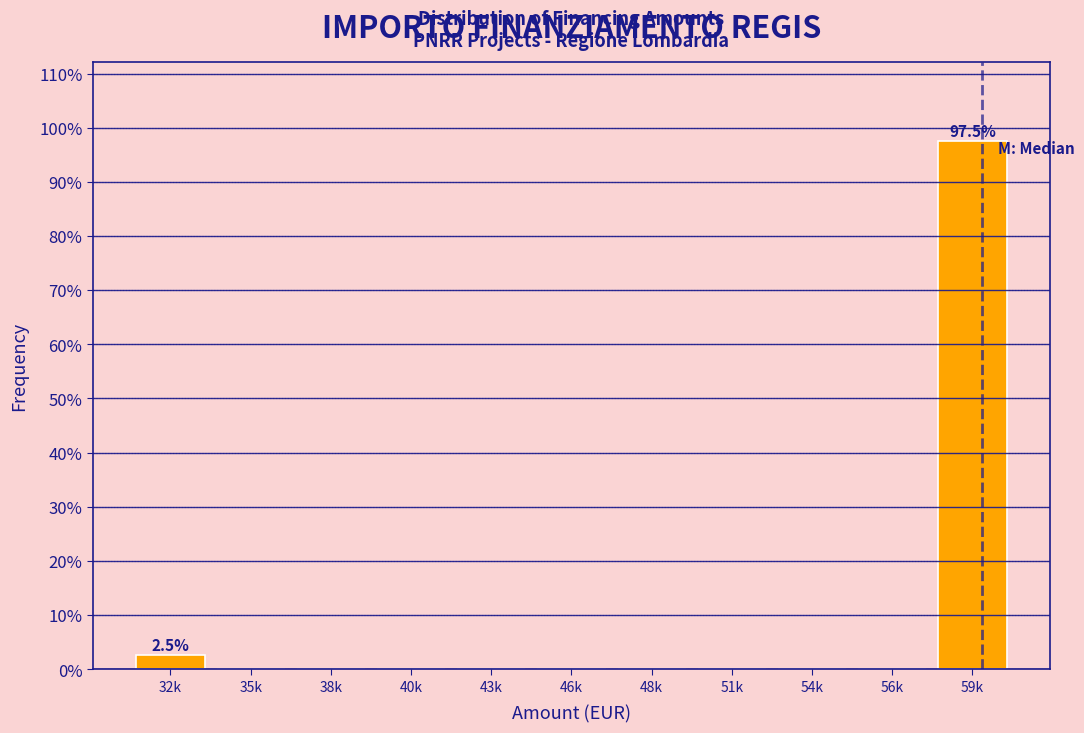

Reading left to right, what are all the values shown in this chart?

32k=2.5	35k=0.0	38k=0.0	40k=0.0	43k=0.0	46k=0.0	48k=0.0	51k=0.0	54k=0.0	56k=0.0	59k=97.5